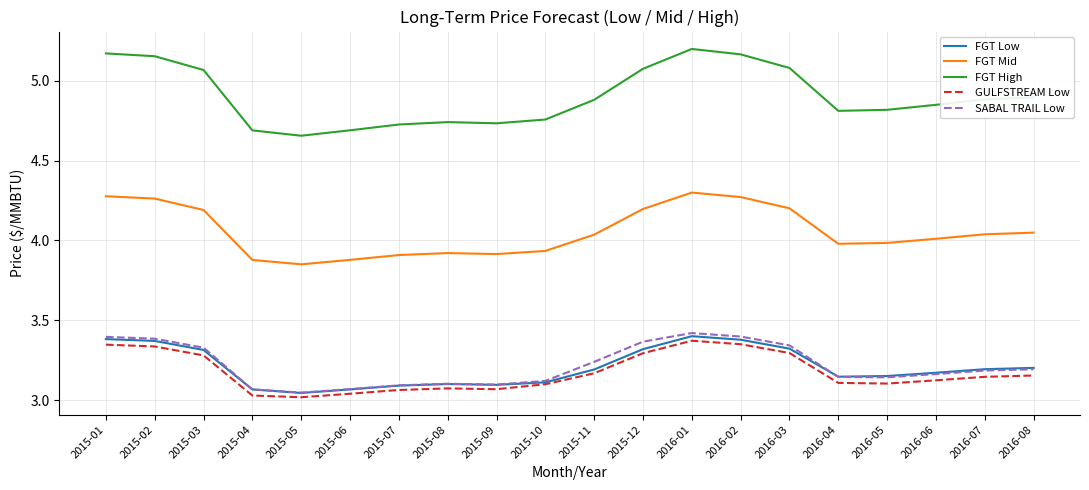

What position from the right is 2016-03?

6